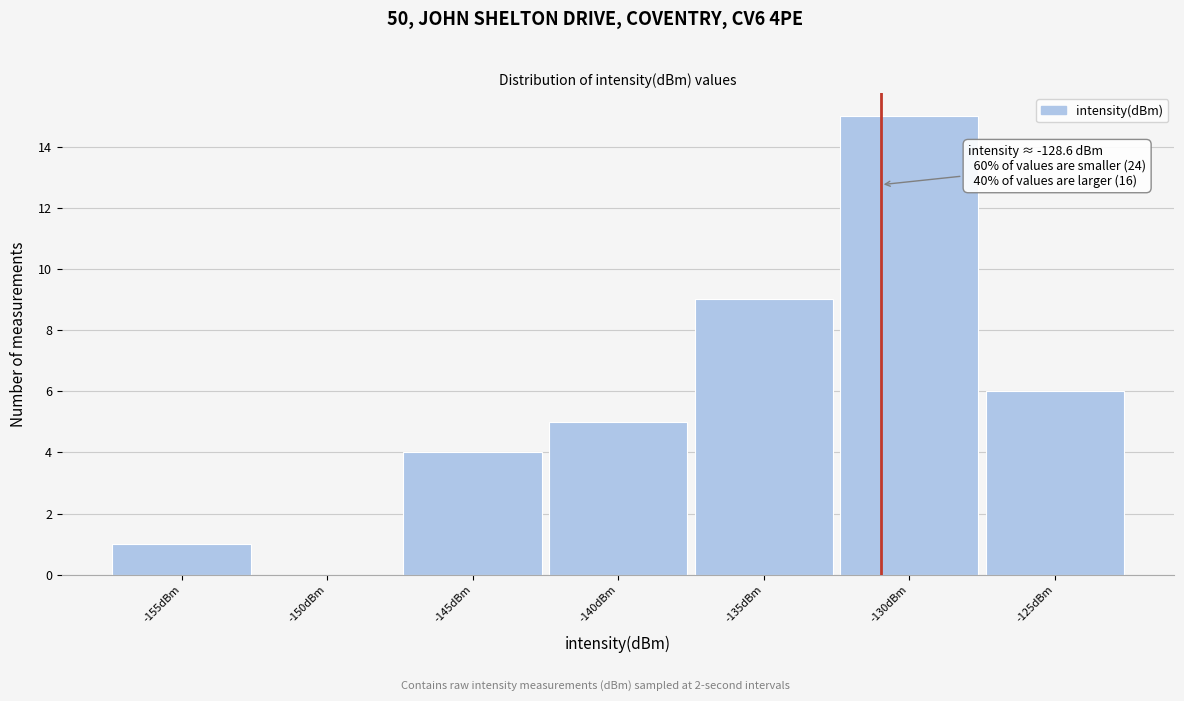

Reading right to left, list all the values displayed in this chart.

-125dBm=6	-130dBm=15	-135dBm=9	-140dBm=5	-145dBm=4	-150dBm=0	-155dBm=1